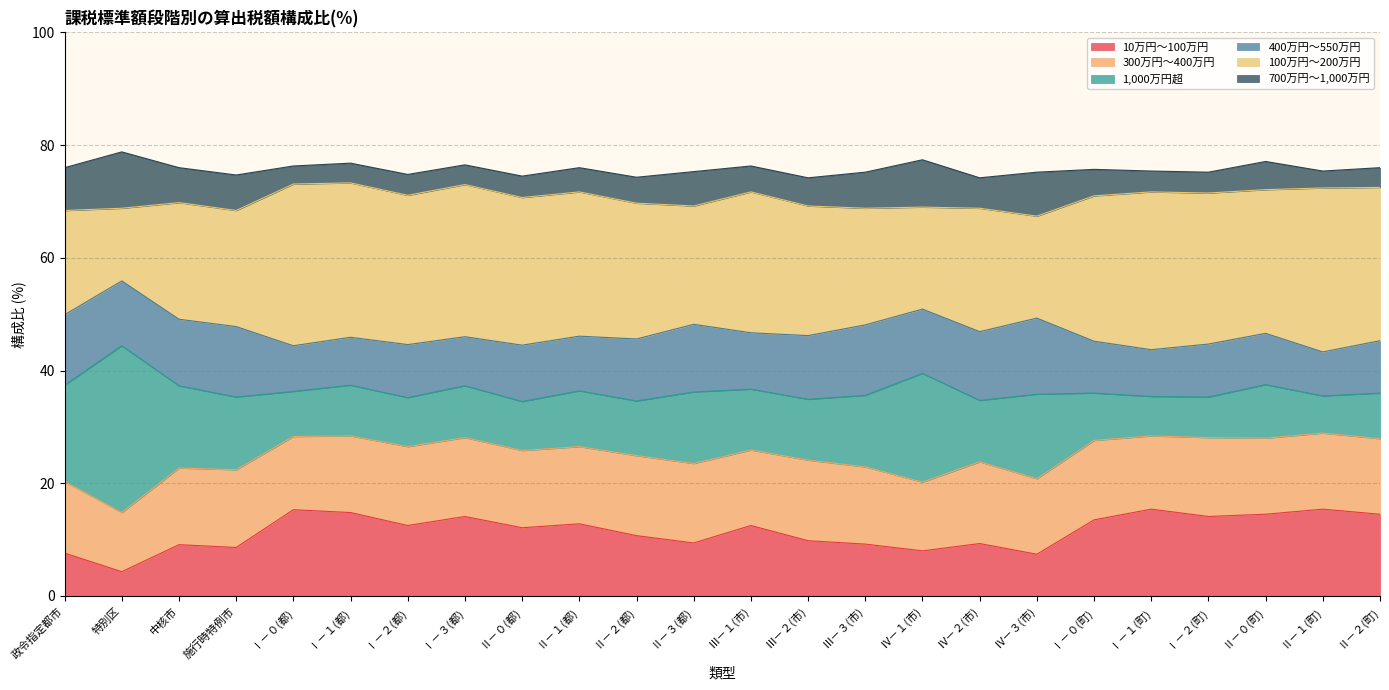

Between Ⅲ－１(市) and 政令指定都市, which is larger?

Ⅲ－１(市)